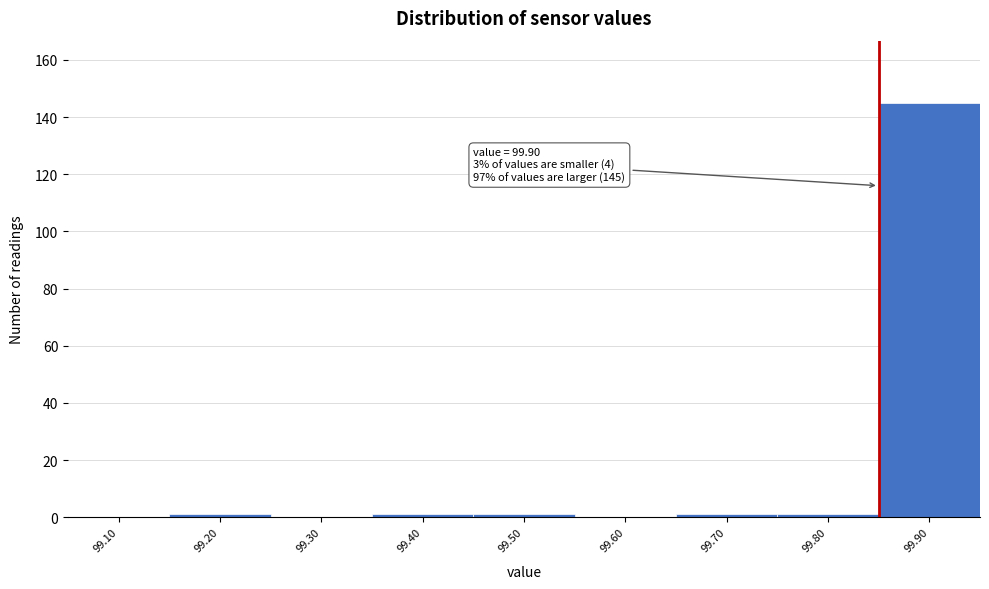

Reading right to left, what are all the values shown in this chart?

99.90=145	99.80=1	99.70=1	99.60=0	99.50=1	99.40=1	99.30=0	99.20=1	99.10=0